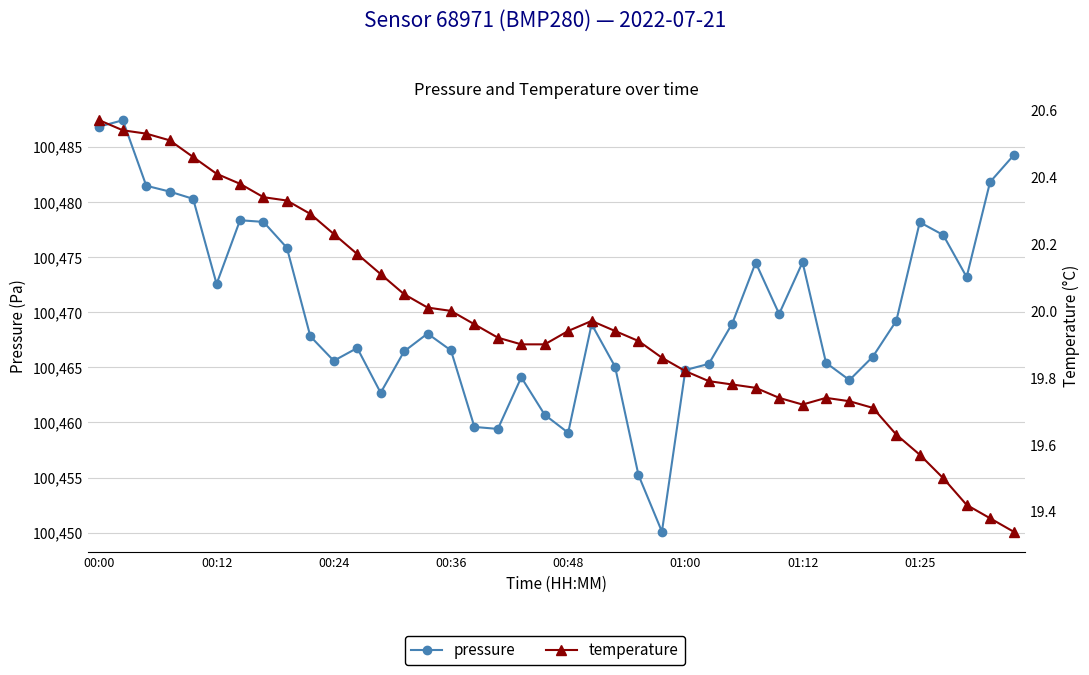

True or false: pressure has more than 2 interior local peaks.

True